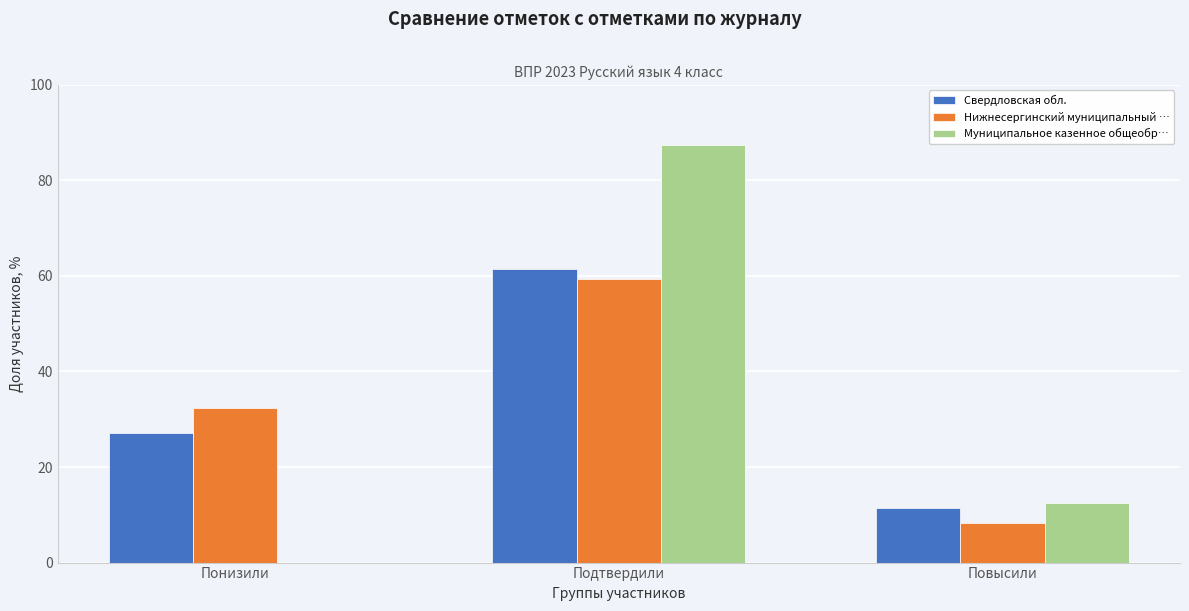

Reading left to right, extract all data points from this chart.

Свердловская обл.: Понизили=27.2	Подтвердили=61.5	Повысили=11.3
Нижнесергинский муниципальный …: Понизили=32.3	Подтвердили=59.4	Повысили=8.3
Муниципальное казенное общеобр…: Понизили=0.0	Подтвердили=87.5	Повысили=12.5